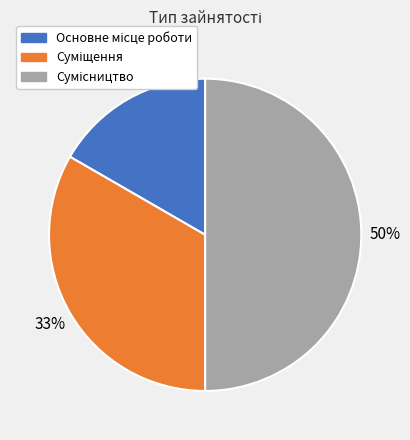

To the nearest percent, what is the difference between the largest and smallest slice percentages?

33%